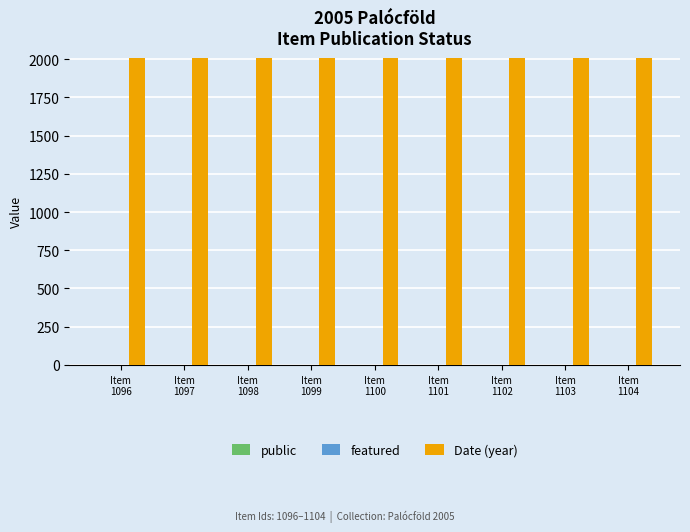

How many groups of bars are there?

9